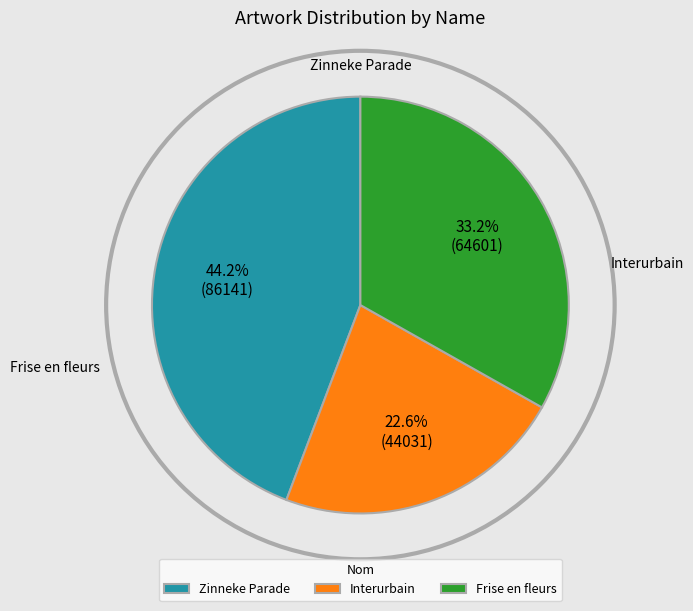

How many segments does this pie chart have?

3